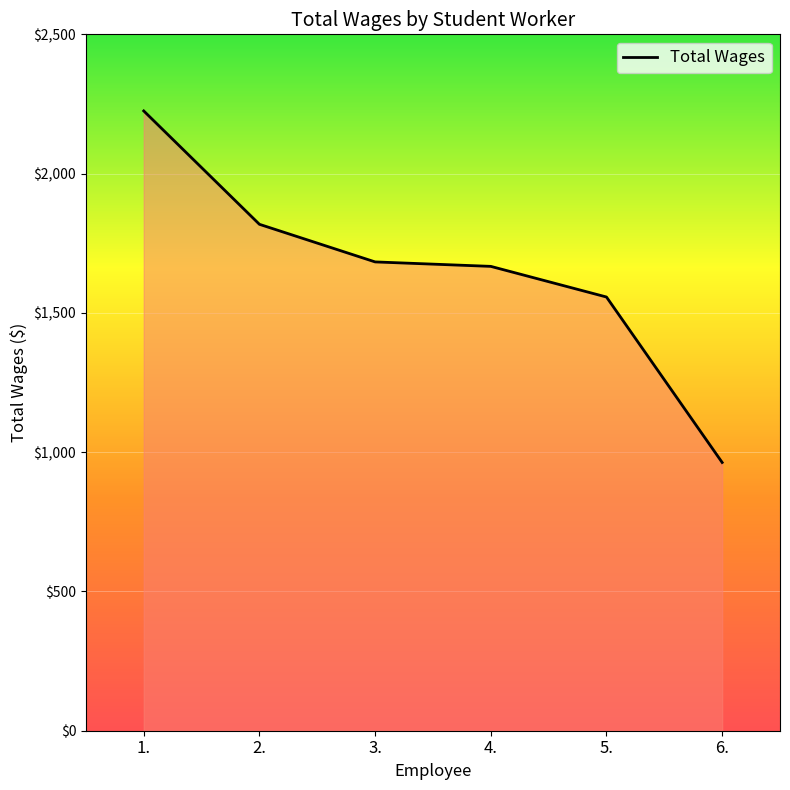

What is the smallest value displayed?

963